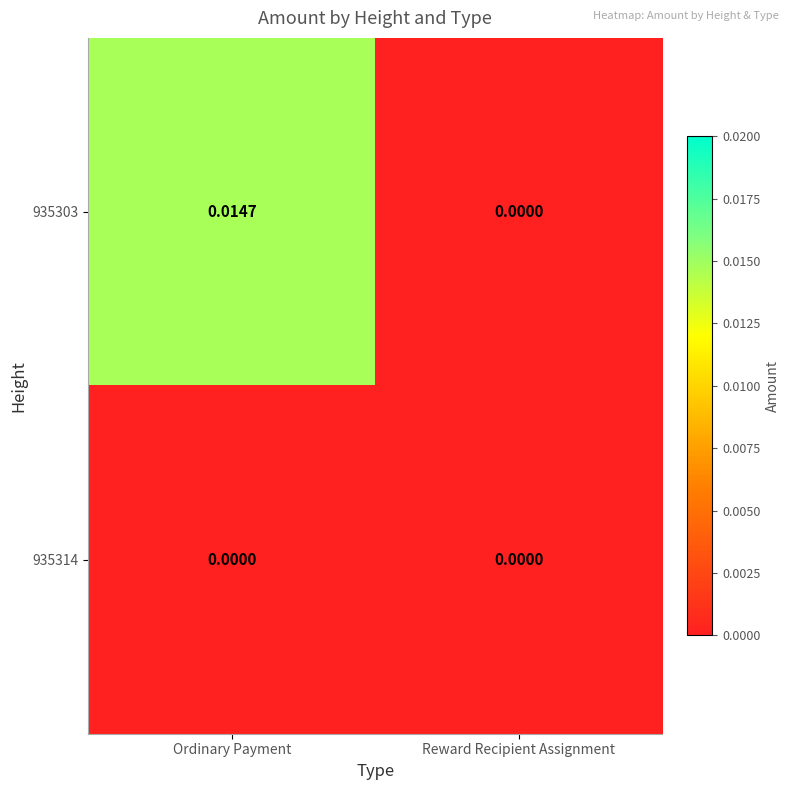

List the series in order of their peak value, lowest first.

935314, 935303